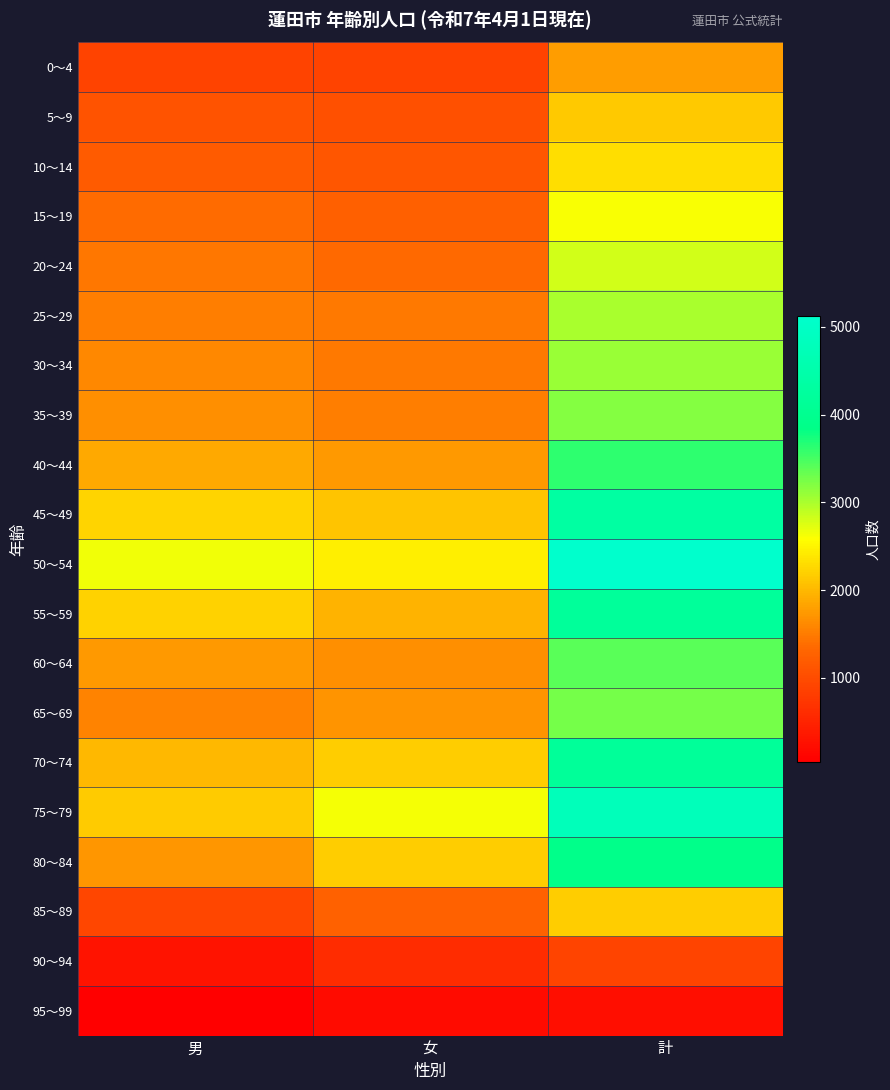

What is the total value across all series at 女?

30801